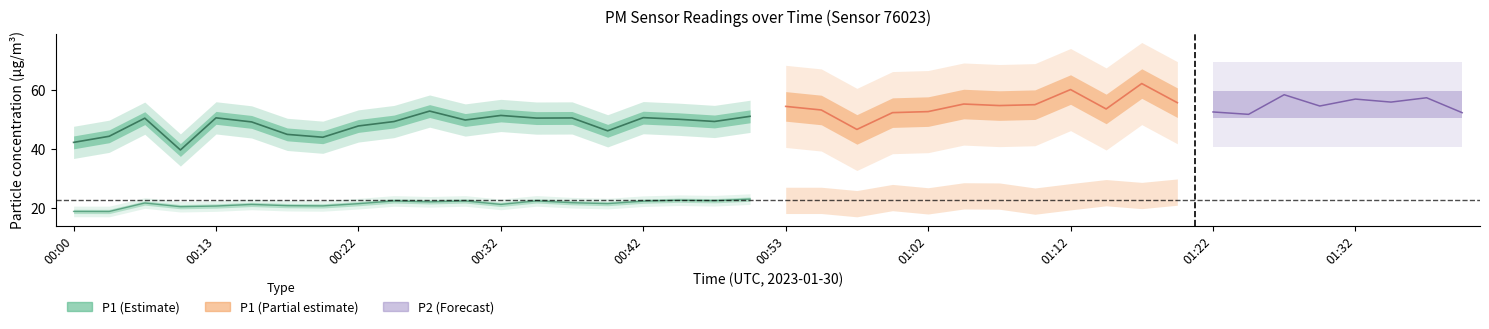

What is the spread (max minus min) of values at 29?

28.4